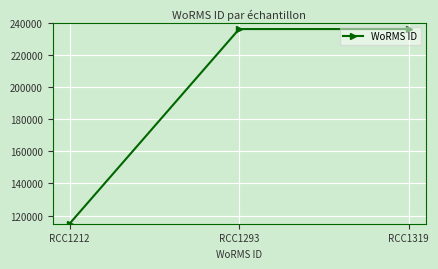

What is the average value?

195671